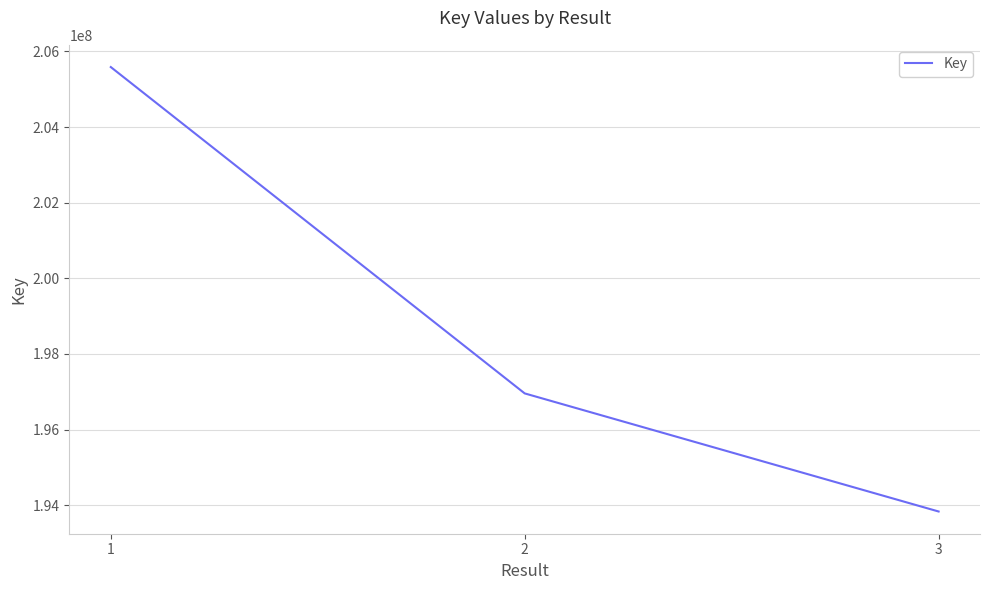

Does the chart have visible grid lines?

Yes